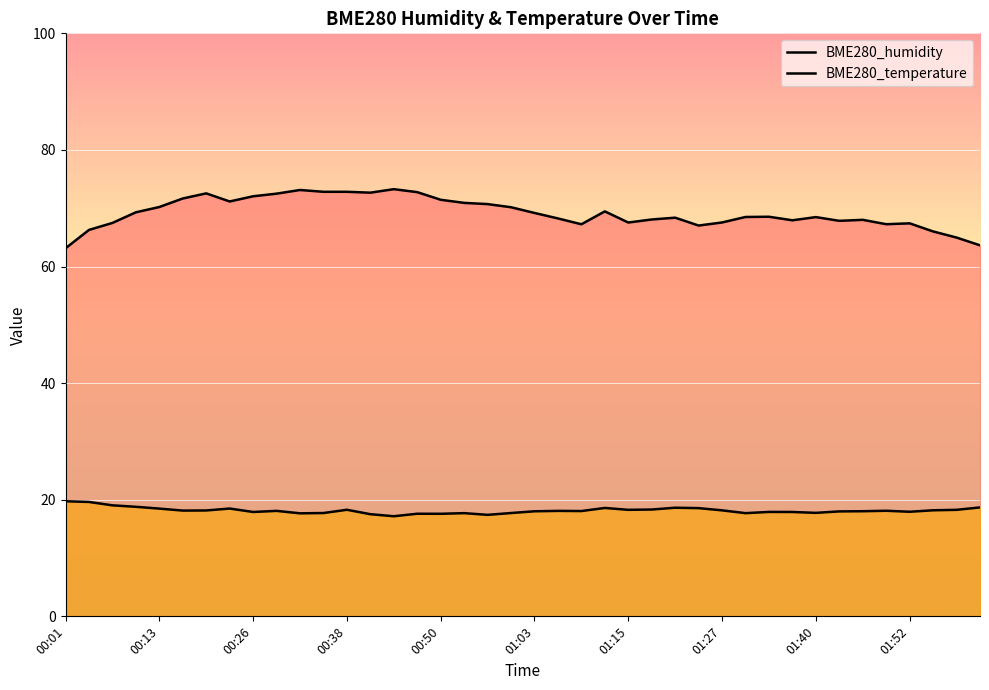

What is the minimum value for BME280_humidity?

63.1